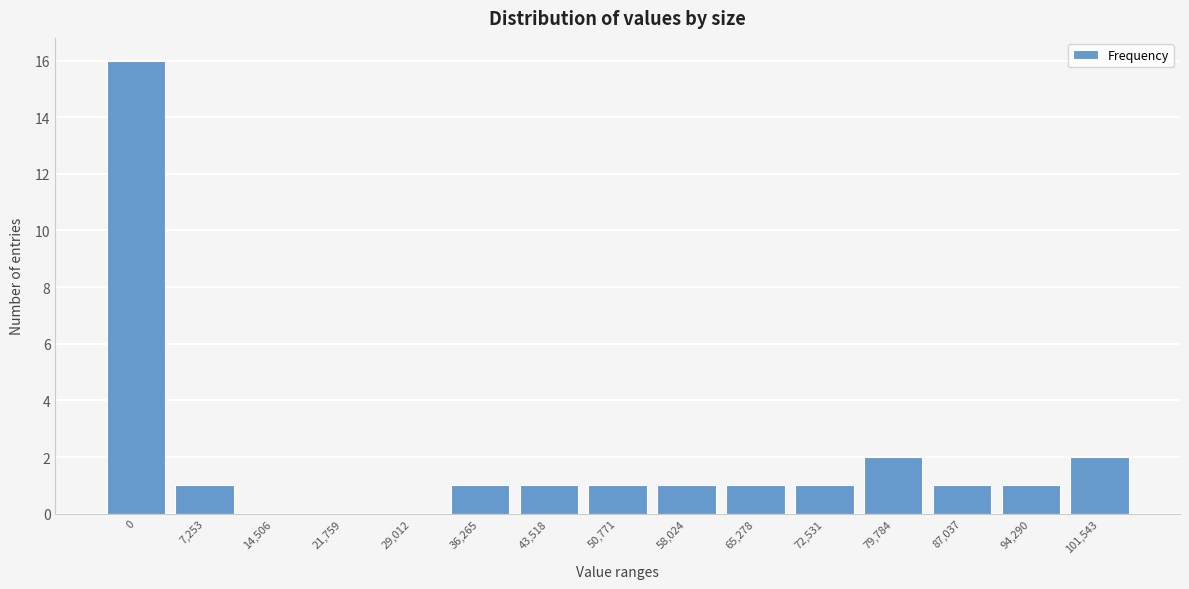

Reading left to right, list all the values displayed in this chart.

0=16	7,253=1	14,506=0	21,759=0	29,012=0	36,265=1	43,518=1	50,771=1	58,024=1	65,278=1	72,531=1	79,784=2	87,037=1	94,290=1	101,543=2